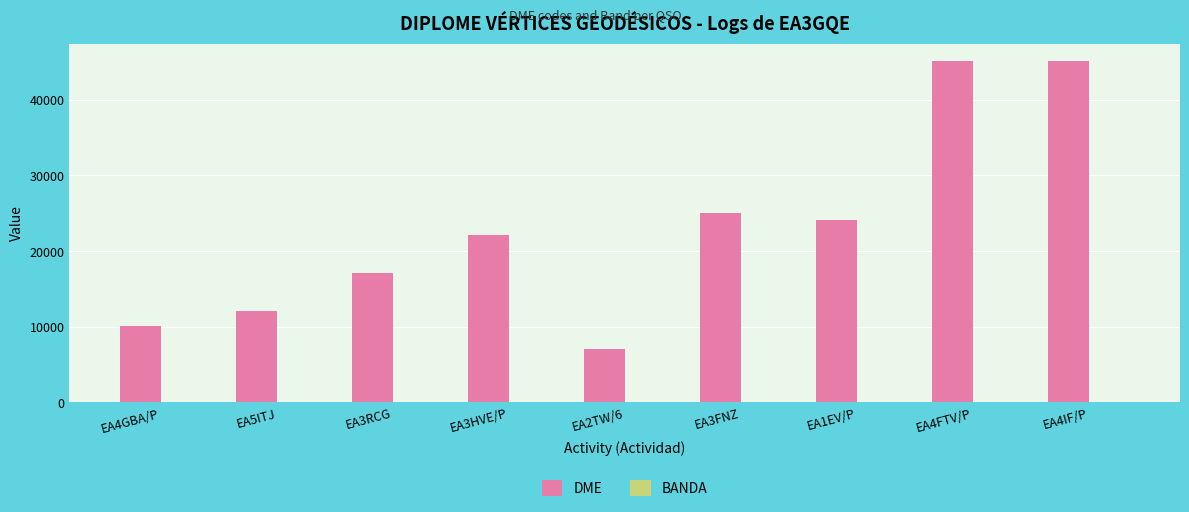

Which series has the largest total across all categories?

DME